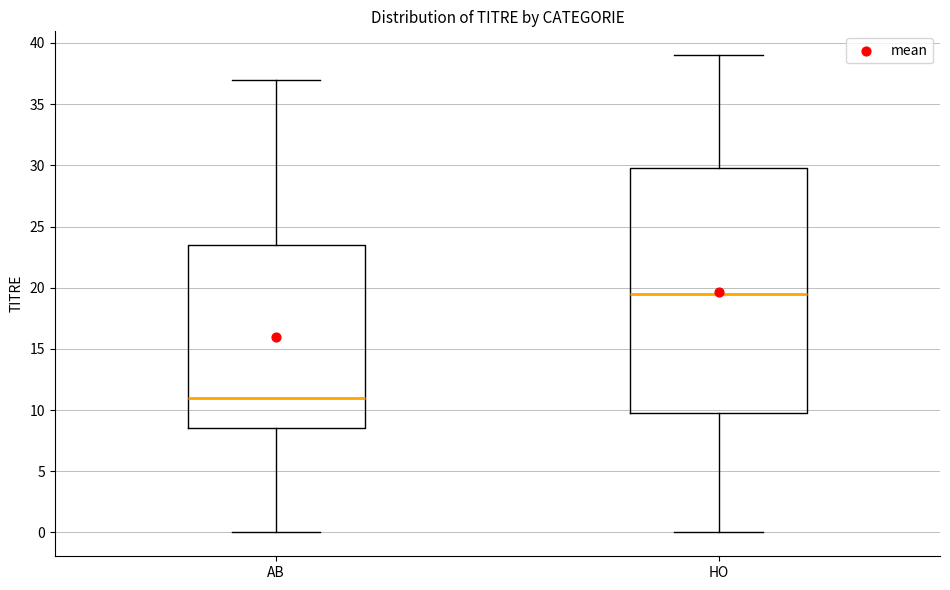

Reading left to right, read every box against the y-axis: the position of its median line, the range the box covers, and the ends of its whiskers. The values are not printed on the chart, so give them approximately, as read against the axis.

AB: median 11.0, box 8.5 to 23.5, whiskers 0.0 to 37.0
HO: median 19.5, box 10.0 to 30.0, whiskers 0.0 to 39.0